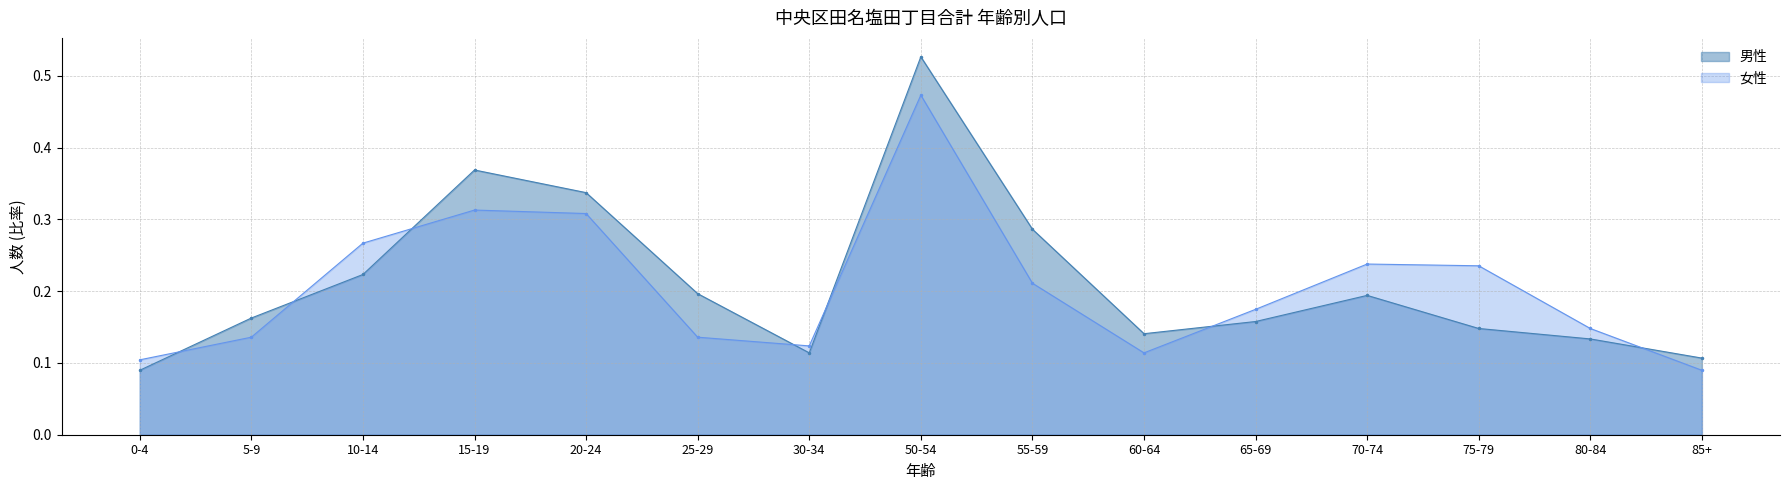

At 0-4, list the series in order from smallest to largest.

男性, 女性